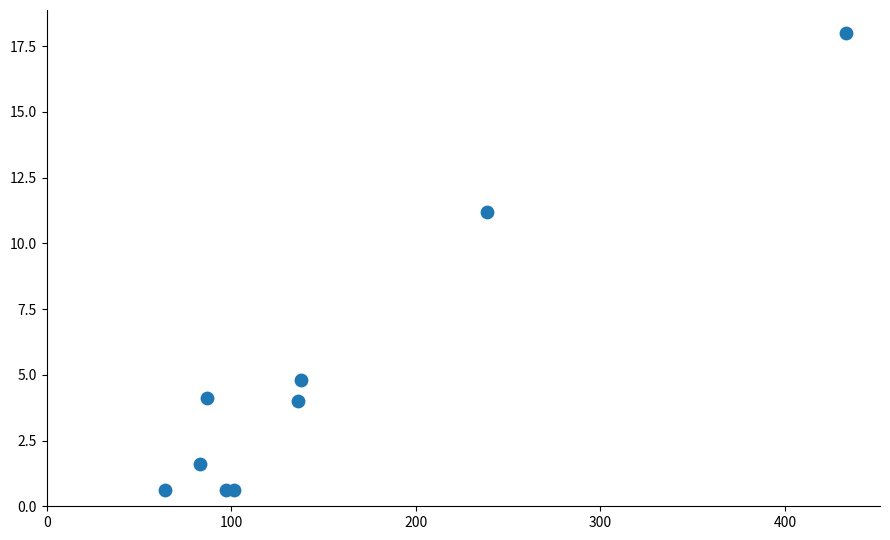

What Y value in the scatter plot is closest to 9?

11.2